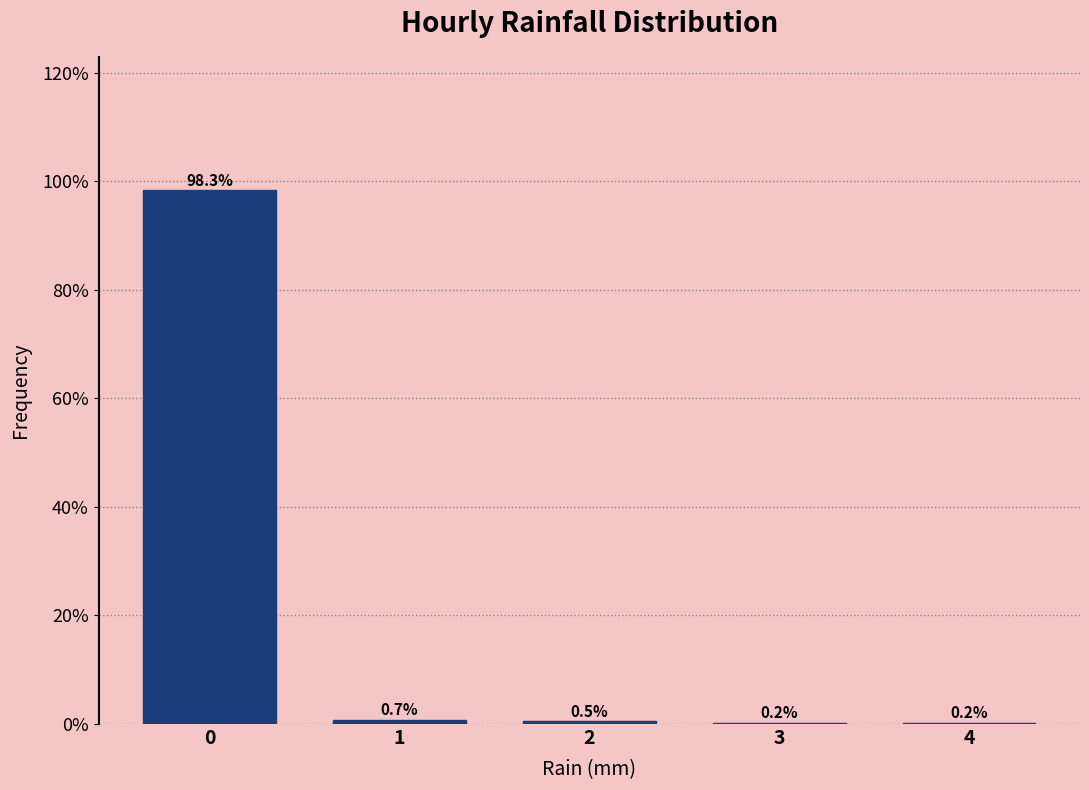

True or false: the data shows 0.7 at 1.

True